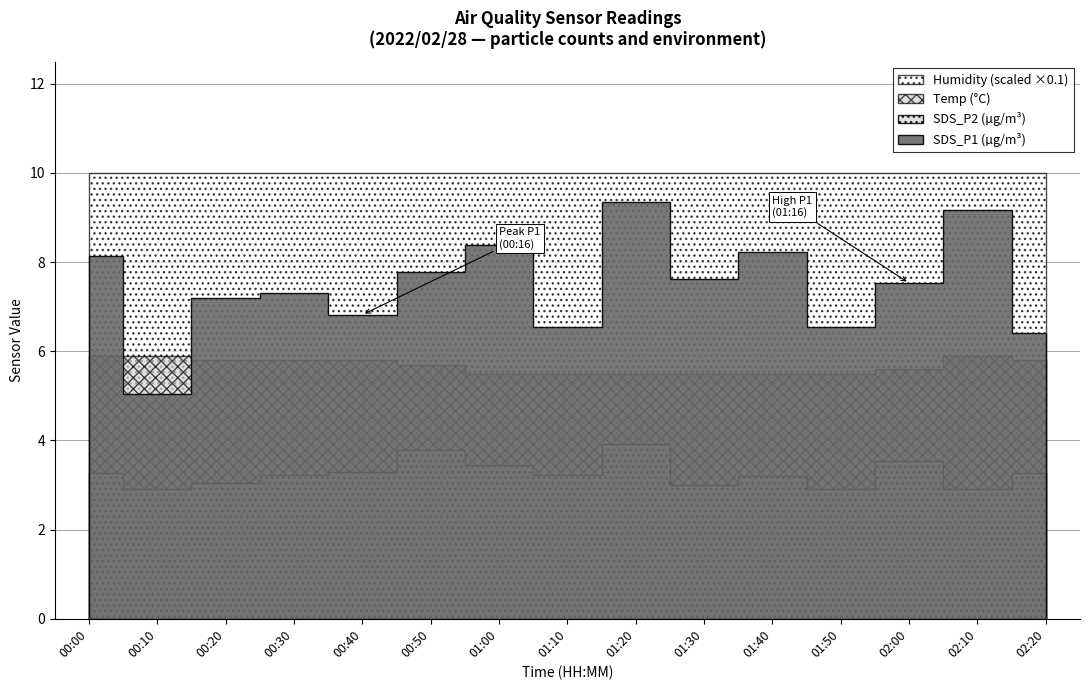

Rank the categories by Humidity value from lowest to highest.

00:00, 00:10, 00:20, 00:30, 00:40, 00:50, 01:00, 01:10, 01:20, 01:30, 01:40, 01:50, 02:00, 02:10, 02:20